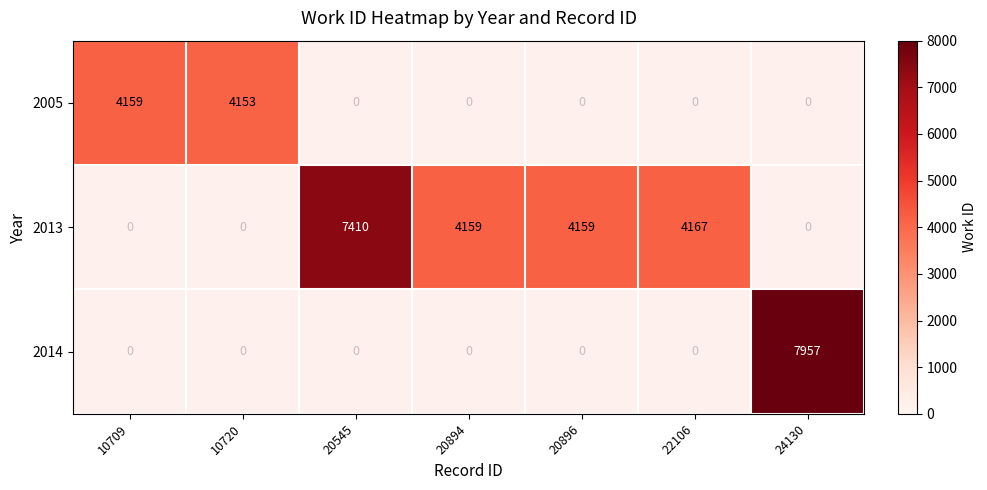

At how many categories does at least one series exceed 4181?

2